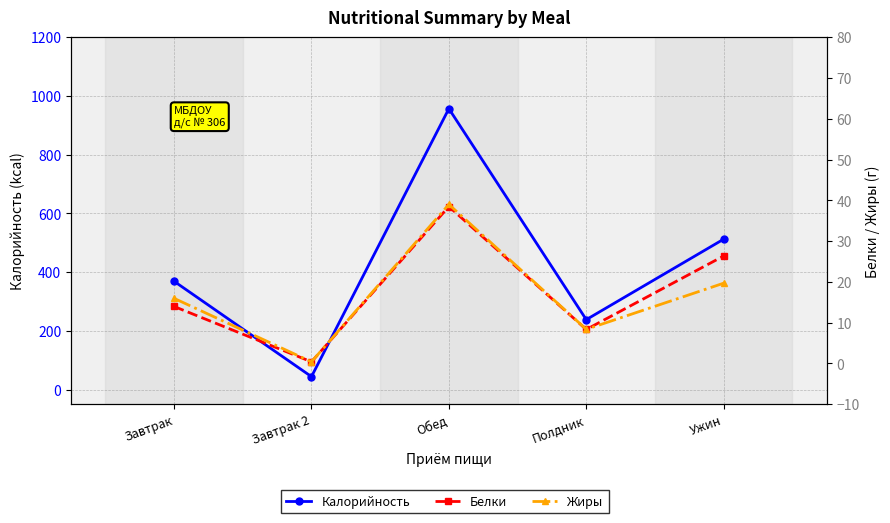

True or false: Калорийность and Жиры cross at least once.

False